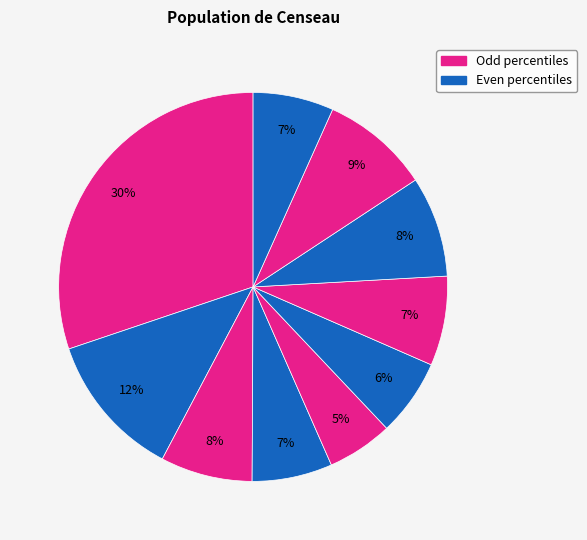

How many segments does this pie chart have?

10